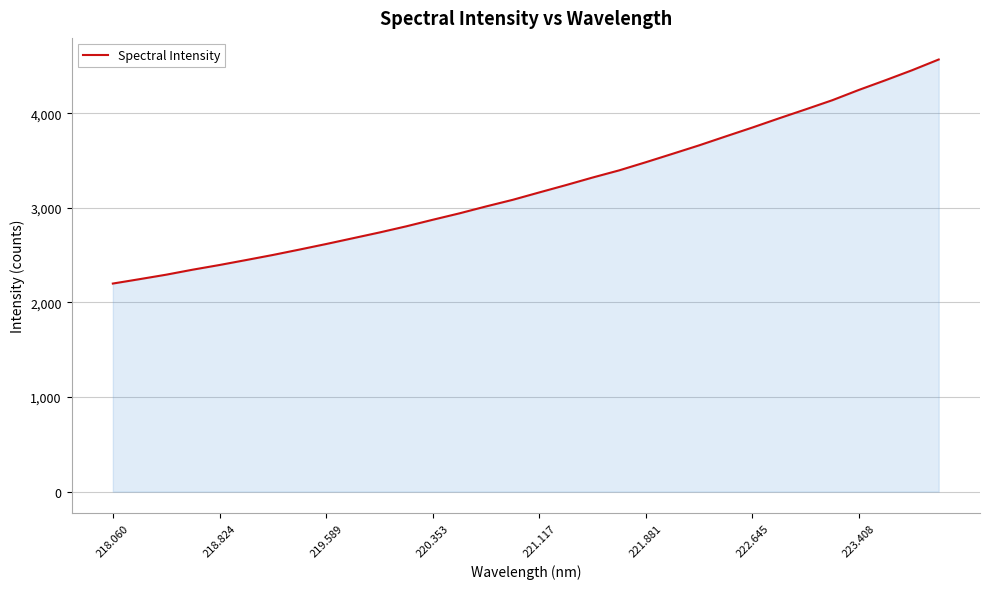

What is the smallest value displayed?

2200.3